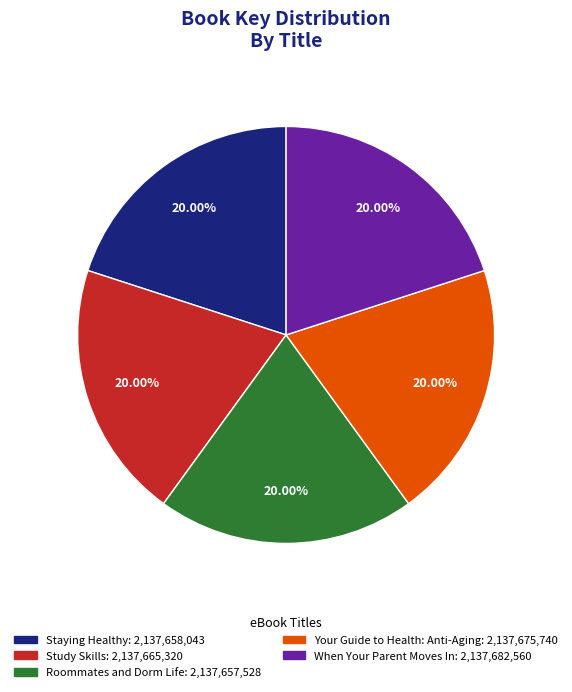

Does any single category account for the majority?

No